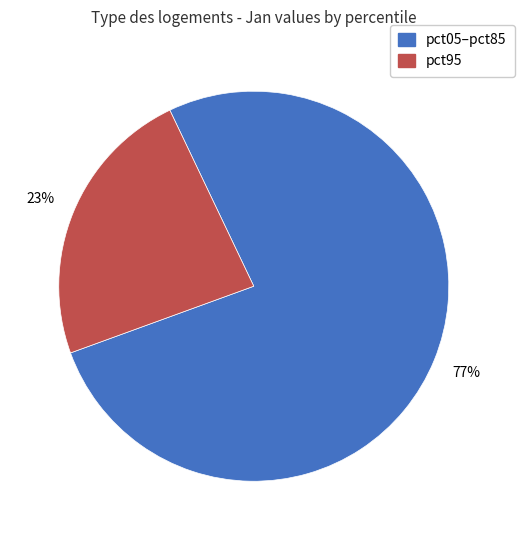

Is there any slice that represents more than half of the pie?

Yes